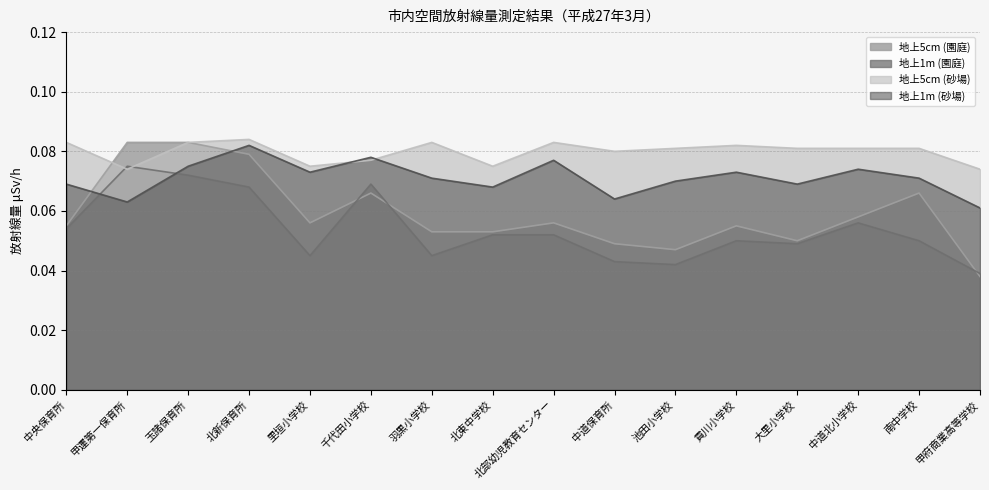

Is the value of 地上5cm (砂場) at 貢川小学校 greater than the value of 地上1m (園庭) at 中央保育所?

Yes